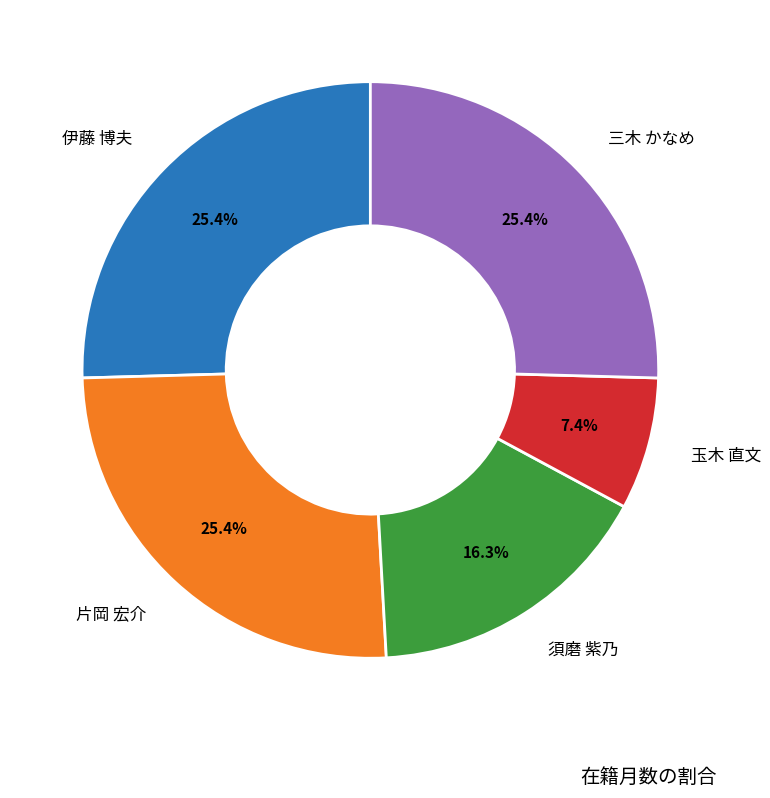

What is the ratio of the value at 伊藤 博夫 to the value at 三木 かなめ?

1.0